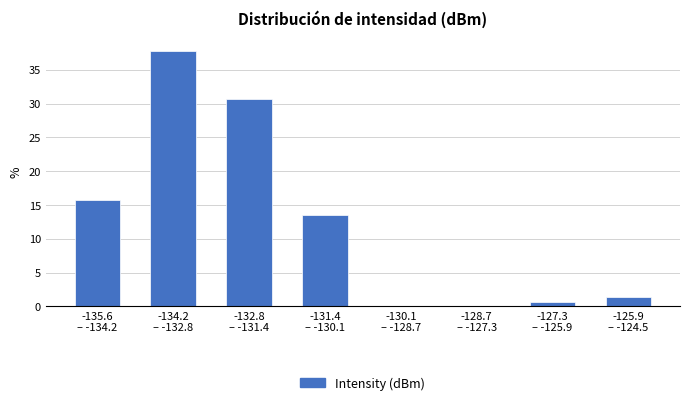

What is the sum of all values?

100.0